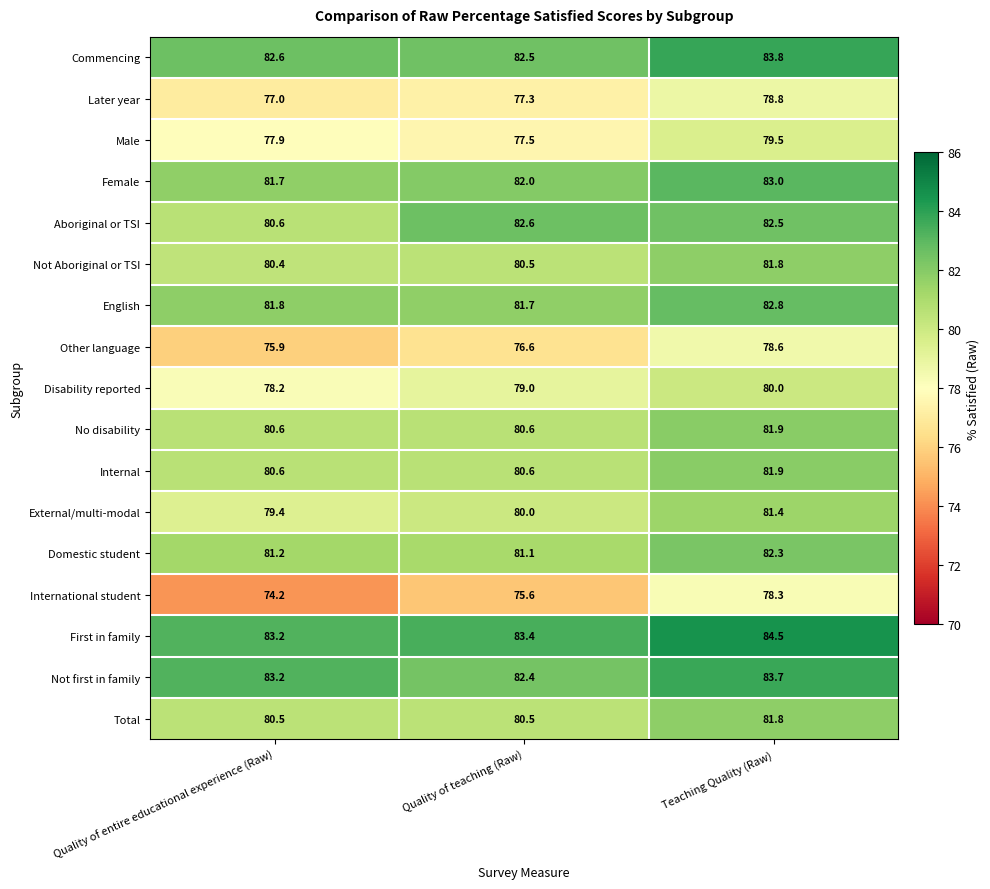

List the labels in order of External/multi-modal value, smallest first.

Quality of entire educational experience (Raw), Quality of teaching (Raw), Teaching Quality (Raw)